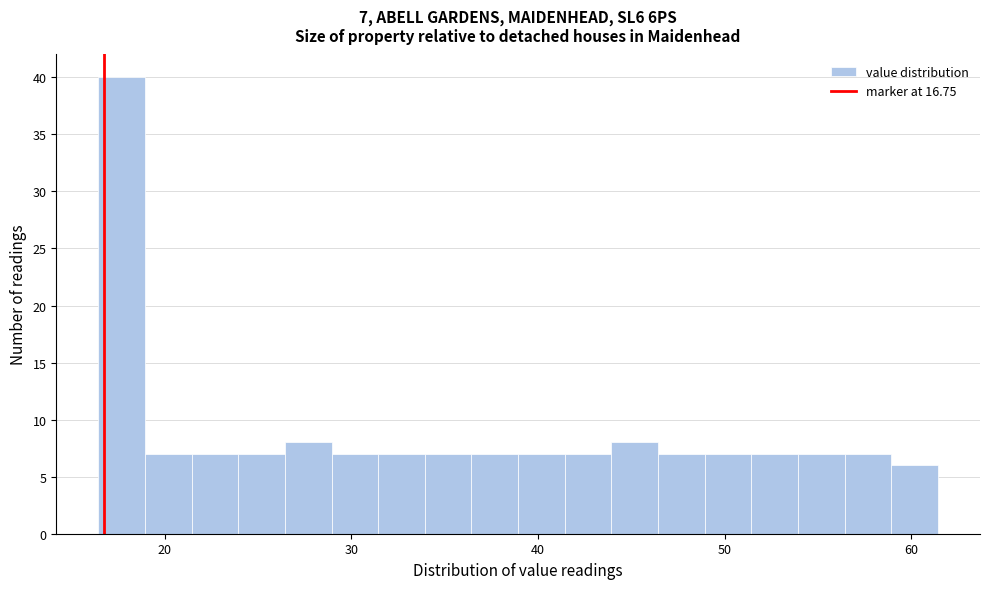

Read against the x-axis, roughly where is the centre of the tallest bar?

18